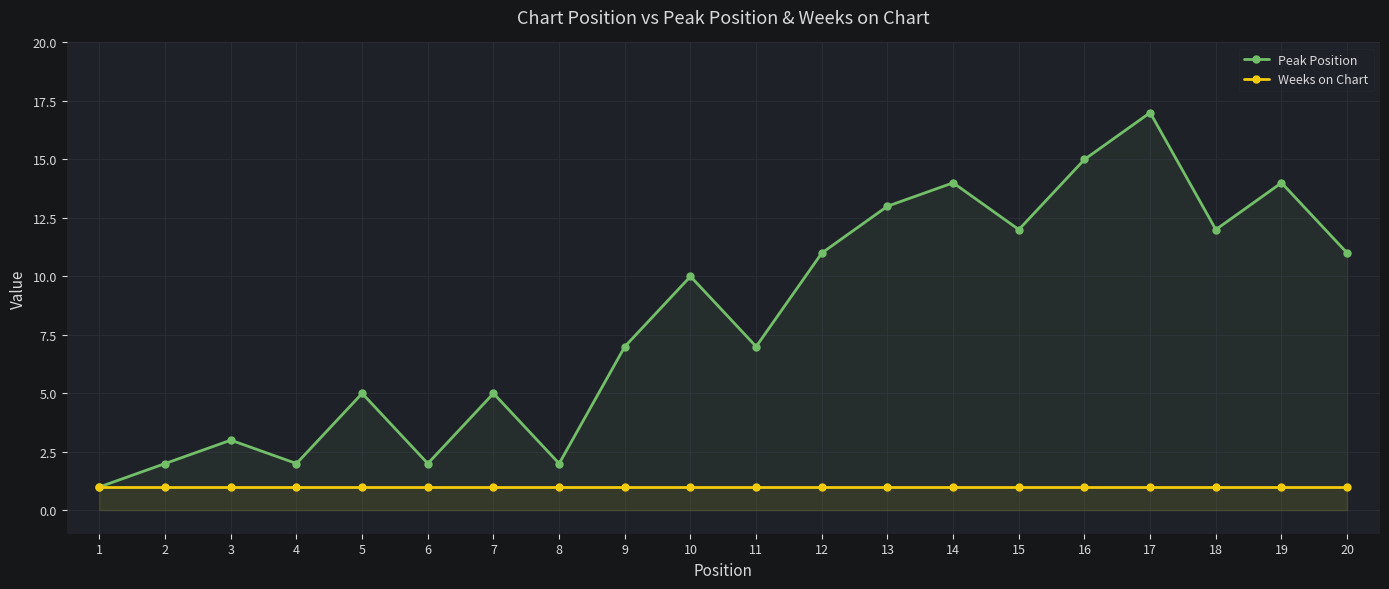

In Peak Position, how many points are lower than both neighbors (excluding endpoints)?

6